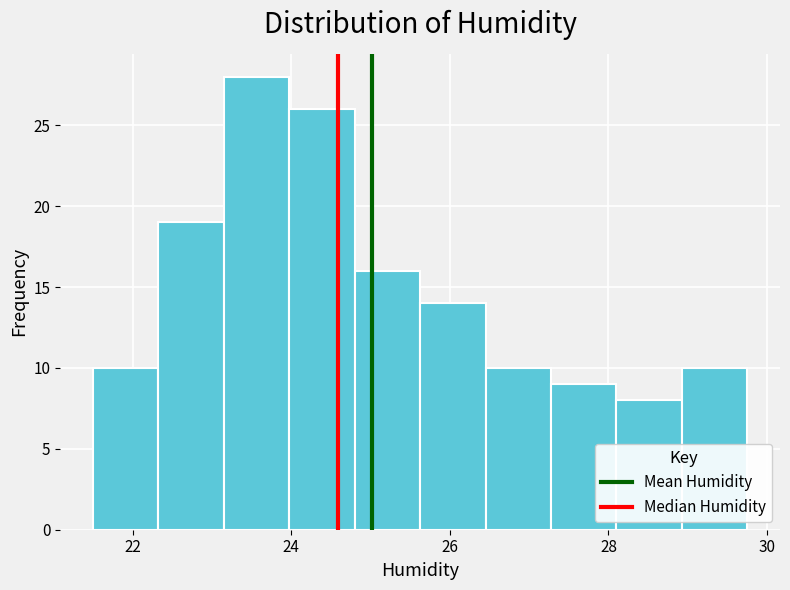

Reading left to right, list every bar in this chart as the range it spans on the x-axis followed by its height. Neither the bar edges nor the heights are printed on the chart, so give them approximately, as read against the axes.

21.6 to 22.4: 10
22.4 to 23.2: 19
23.2 to 24.0: 28
24.0 to 24.8: 26
24.8 to 25.6: 16
25.6 to 26.4: 14
26.4 to 27.2: 10
27.2 to 28.2: 9
28.2 to 29.0: 8
29.0 to 29.8: 10